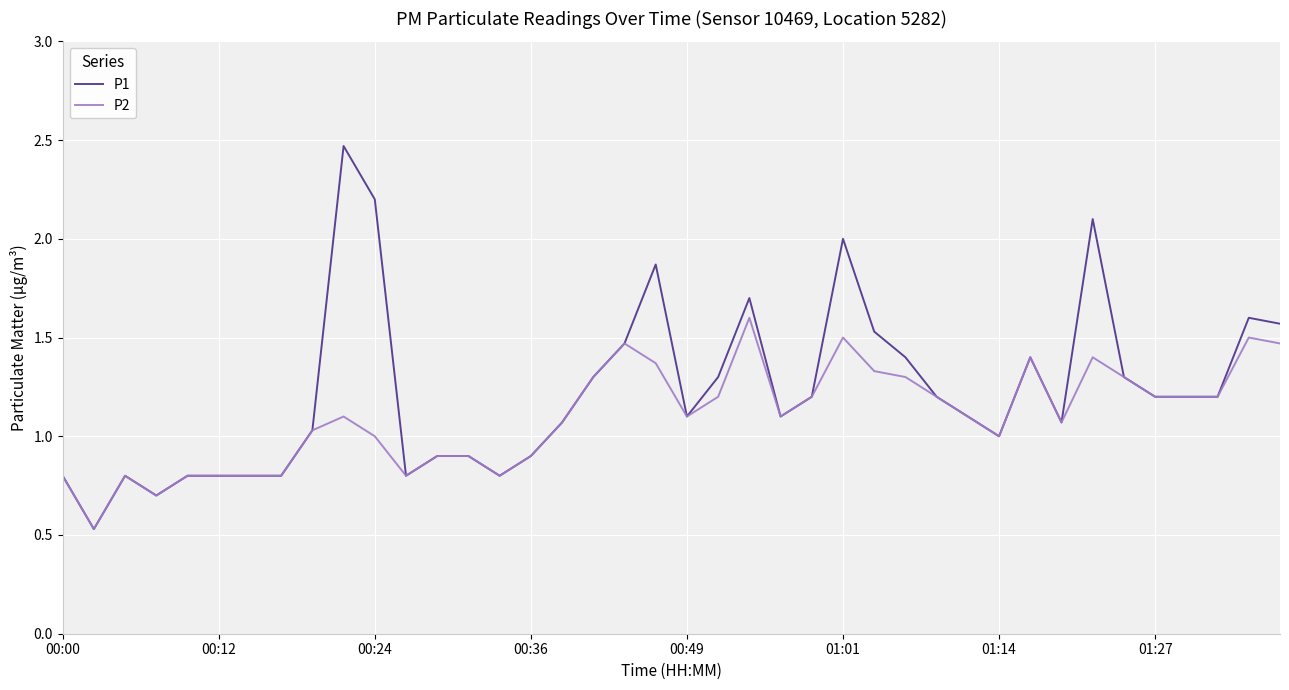

Which series has the largest total across all categories?

P1